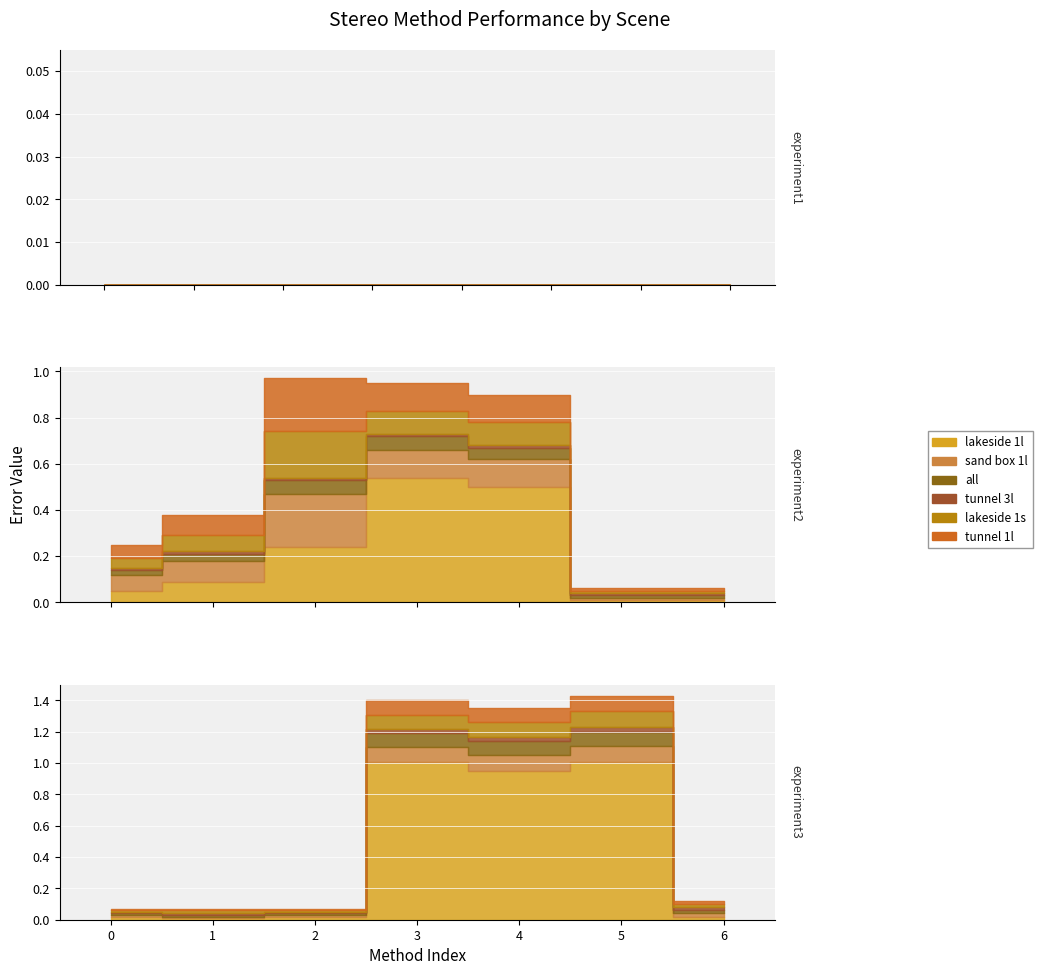

How many values in lakeside 1s are above zero?

14